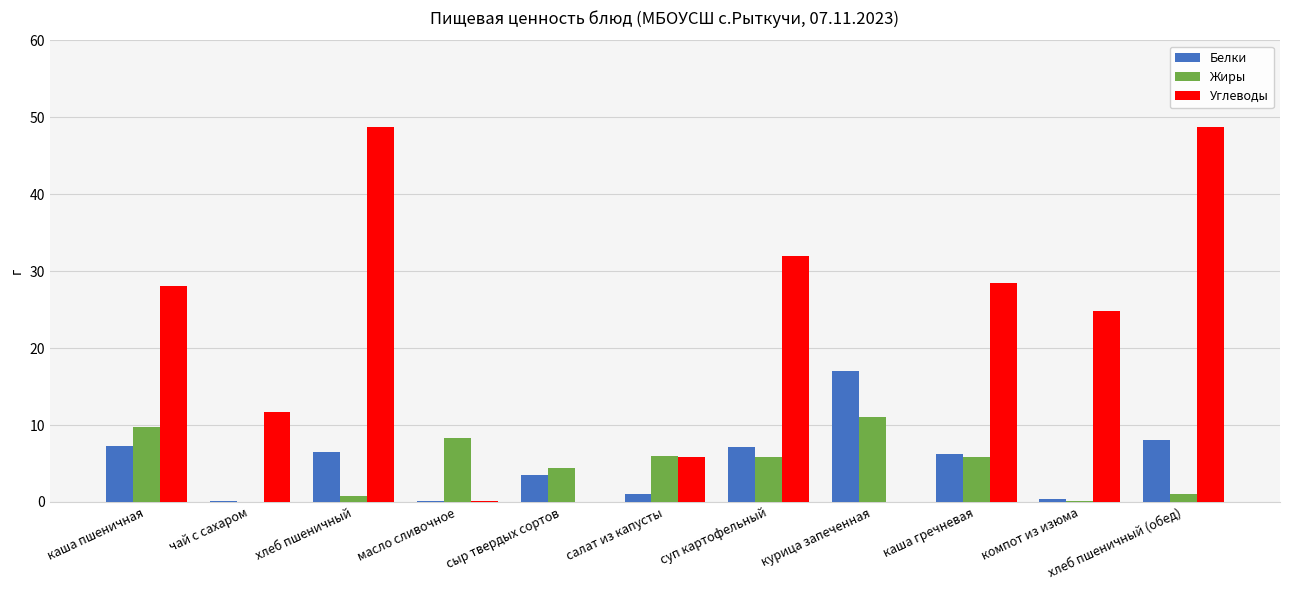

What is the sum of the Белки values at курица запеченная and каша гречневая?

23.2